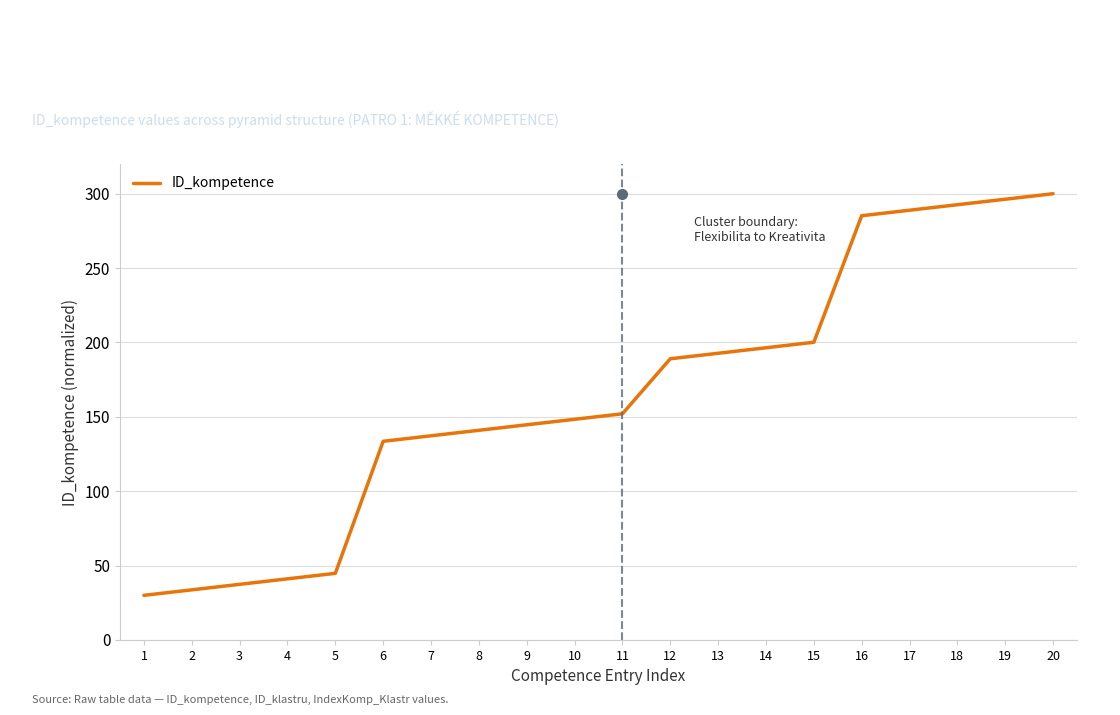

Rank the categories by value from highest to lowest.

20, 19, 18, 17, 16, 15, 14, 13, 12, 11, 10, 9, 8, 7, 6, 5, 4, 3, 2, 1